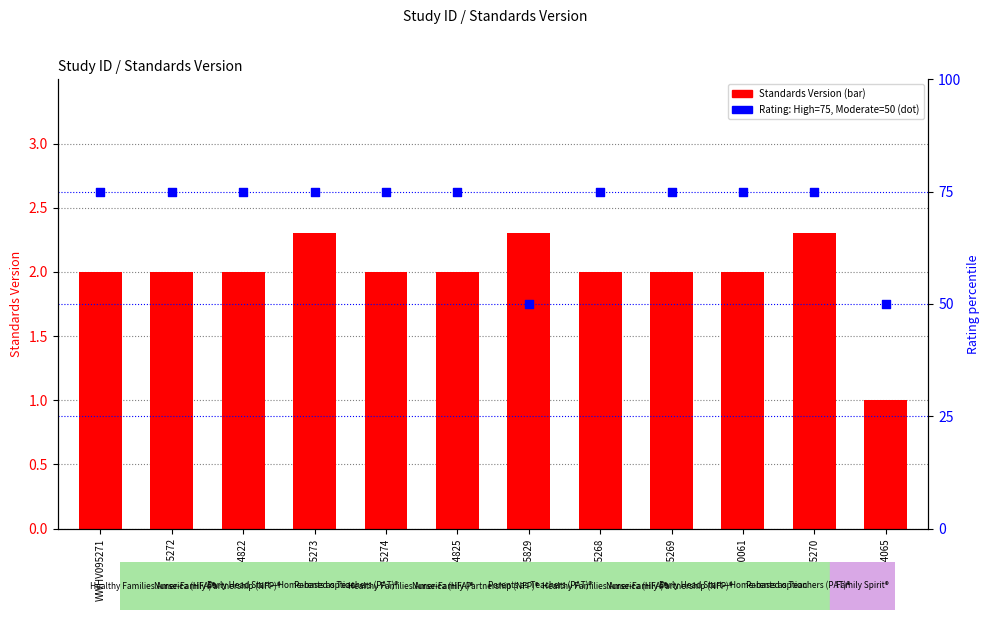

Which series has the largest total across all categories?

Rating (High=75, Moderate=50)